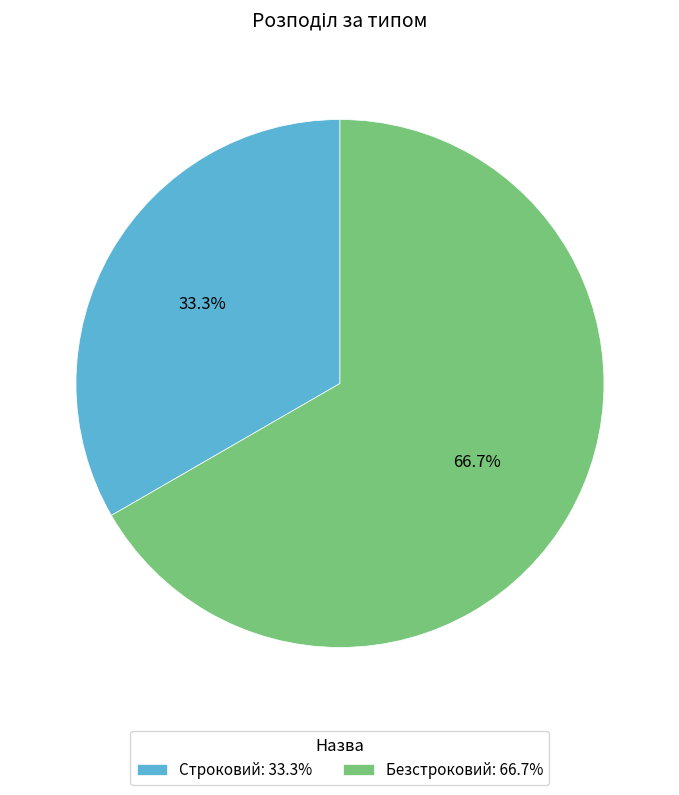

What percentage do Безстроковий and Строковий together represent?

100.0%